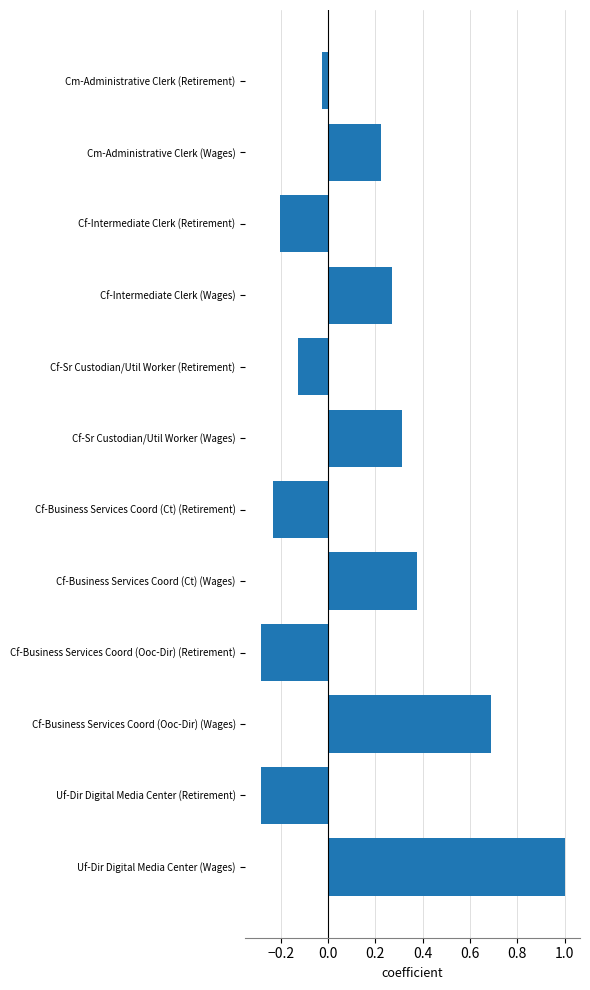

What is the sum of all values?

1.7